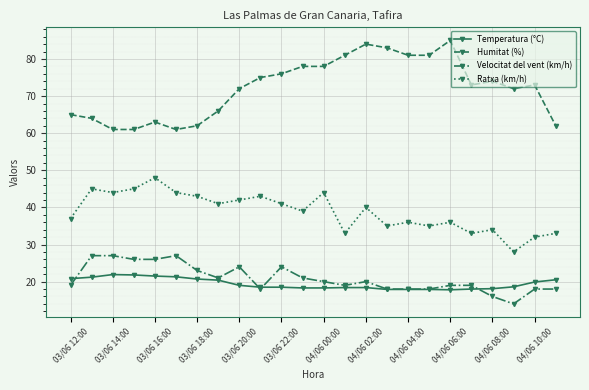

What is the minimum value for Temperatura (°C)?

17.8